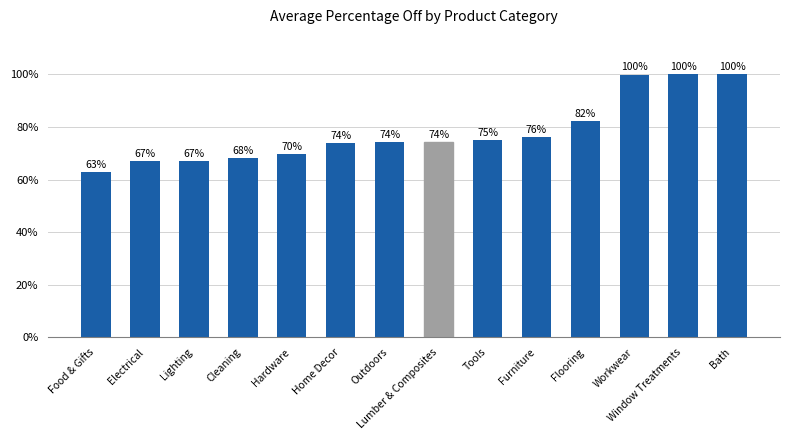

Where is the data nearest to the value 81?

Flooring